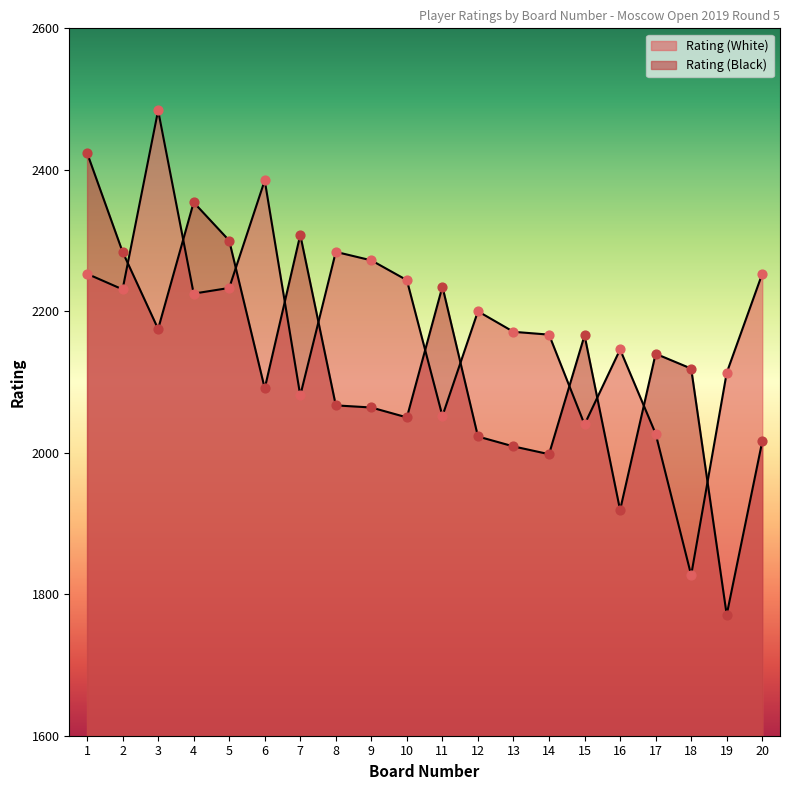

Which series reaches the minimum Y coordinate?

Rating (Black)